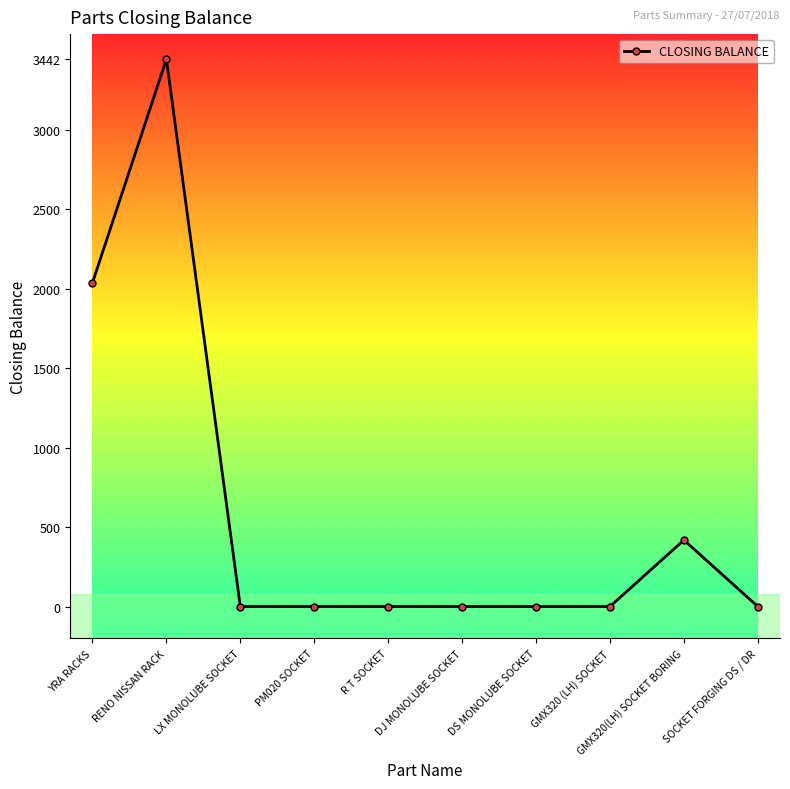

Reading right to left, list all the values displayed in this chart.

0	418	0	0	0	0	0	0	3442	2036